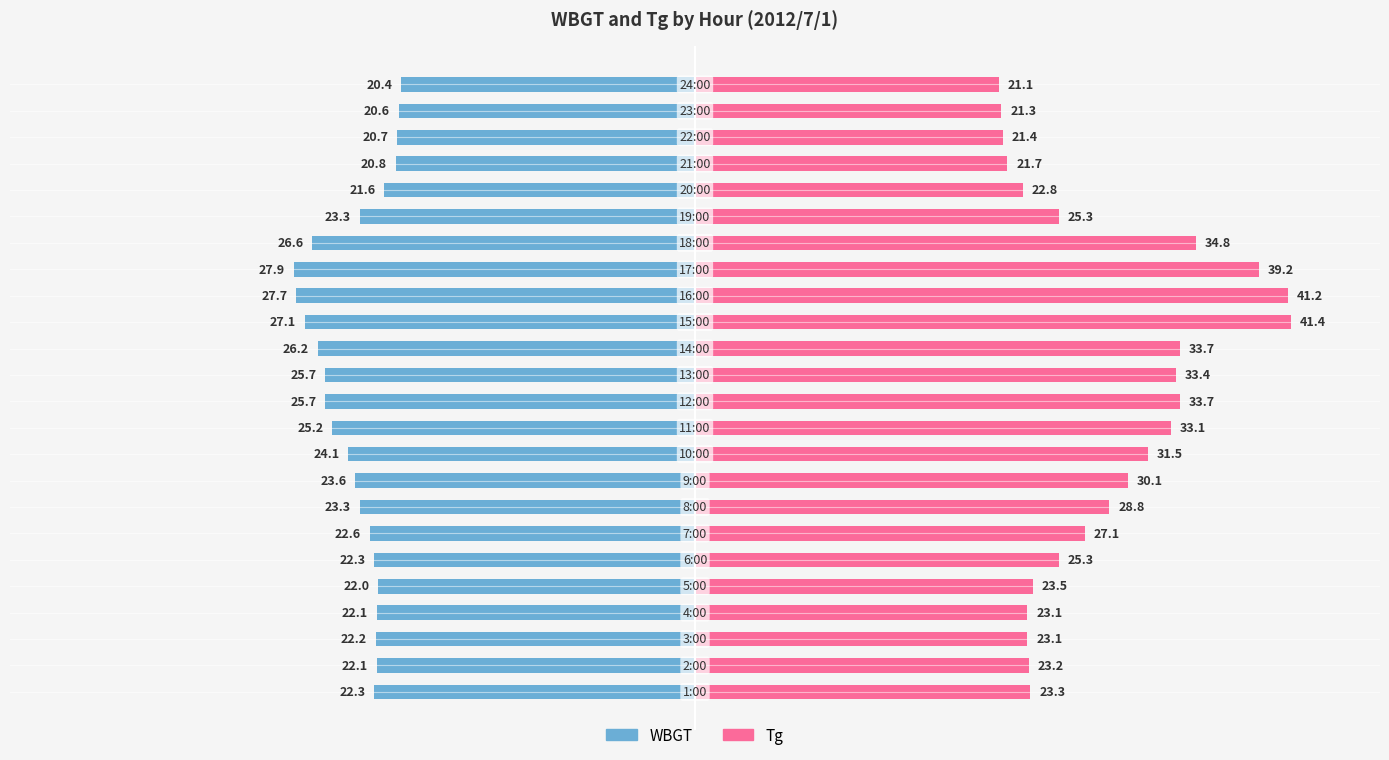

How many series are shown in this chart?

2